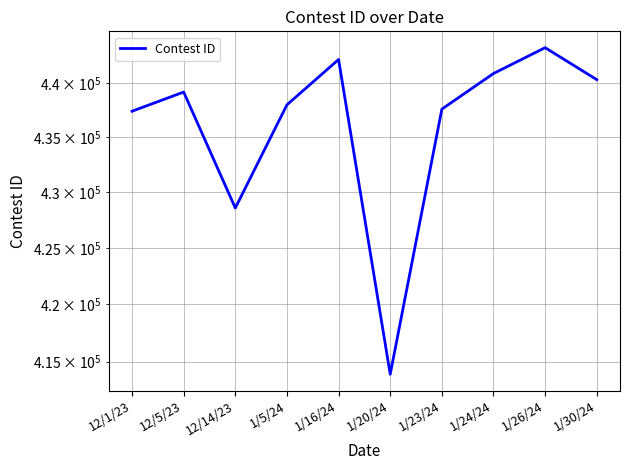

What is the minimum value shown in the chart?

413893